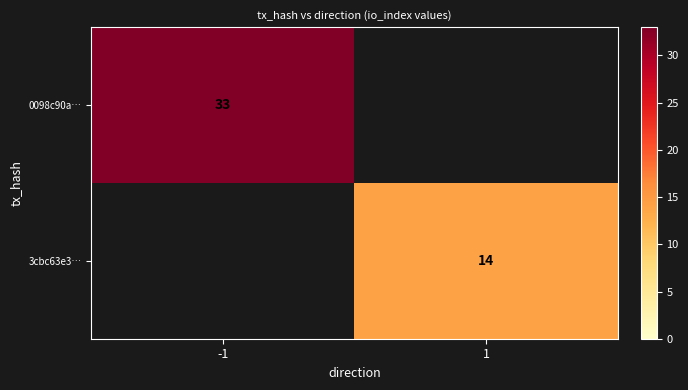

True or false: 3cbc63e3… has a value of 23 at 1.

False